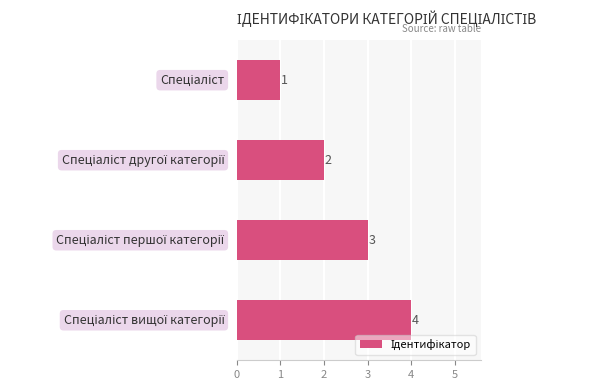

What is the difference between the maximum and minimum values?

3